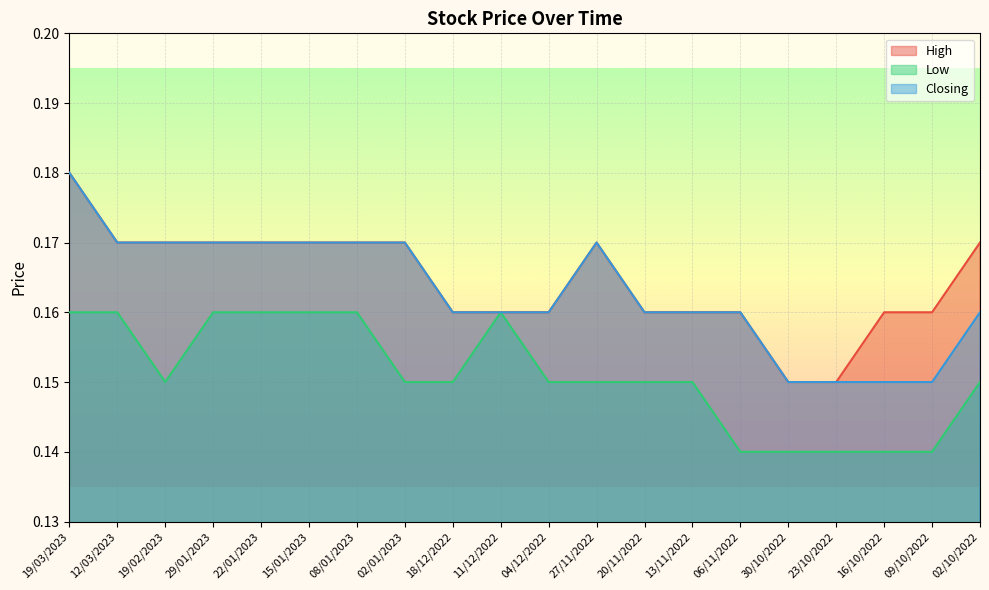

True or false: Low has a value of 0.1 at 23/10/2022.

True